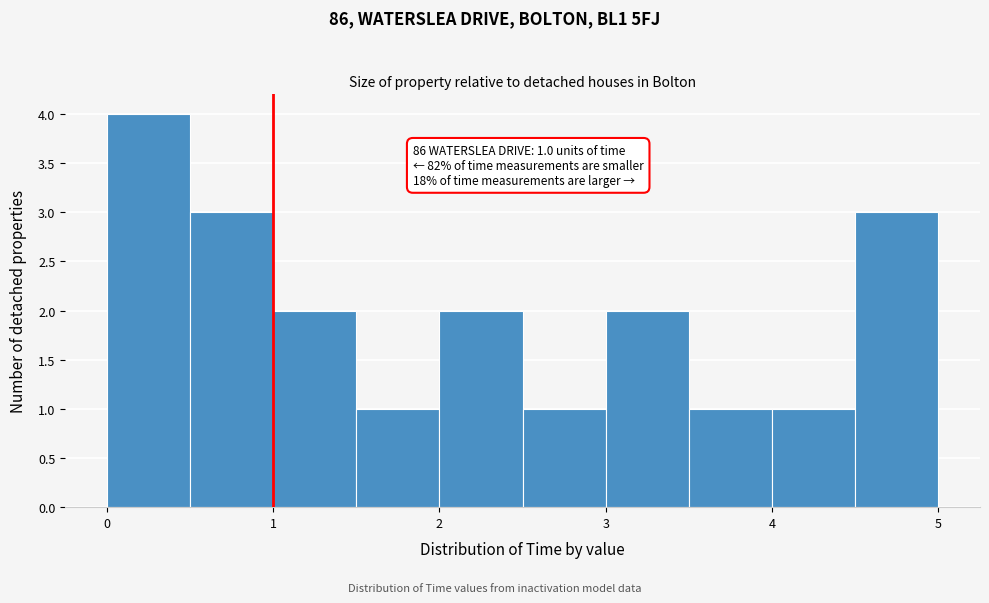

Over which range of the x-axis is the bar tallest?

0.0 to 0.5